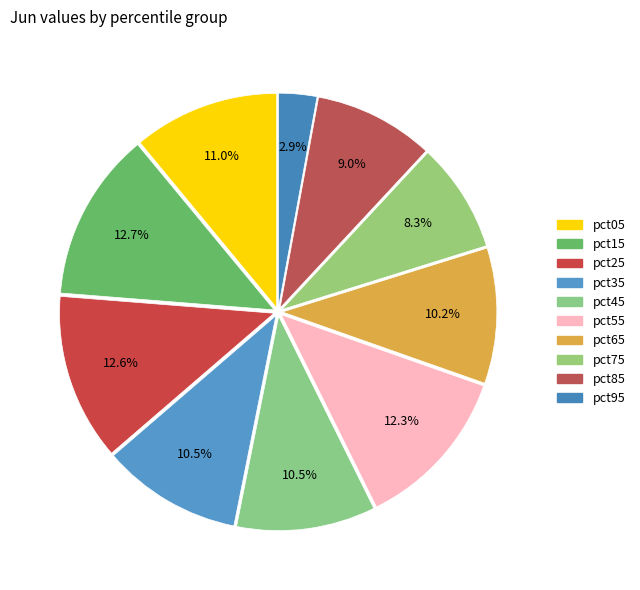

Count the number of slices in the pie.

10